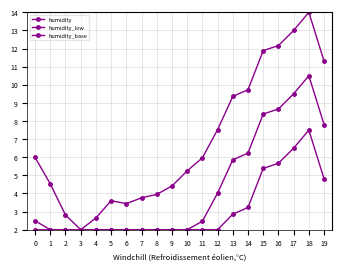

What is the sum of the humidity values at 16 and 10?

17.4